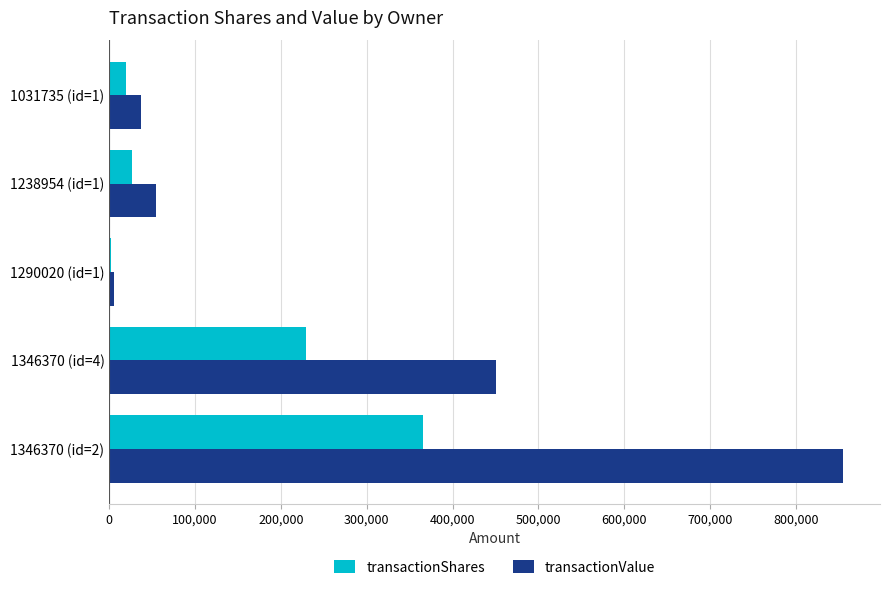

What is the sum of all transactionShares values?

641556